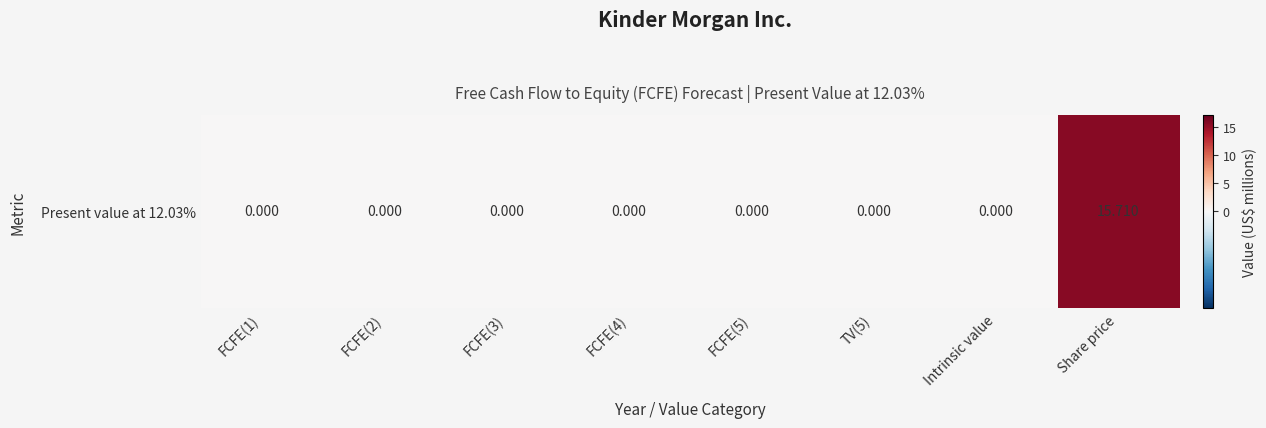

How many categories are shown in the chart?

8